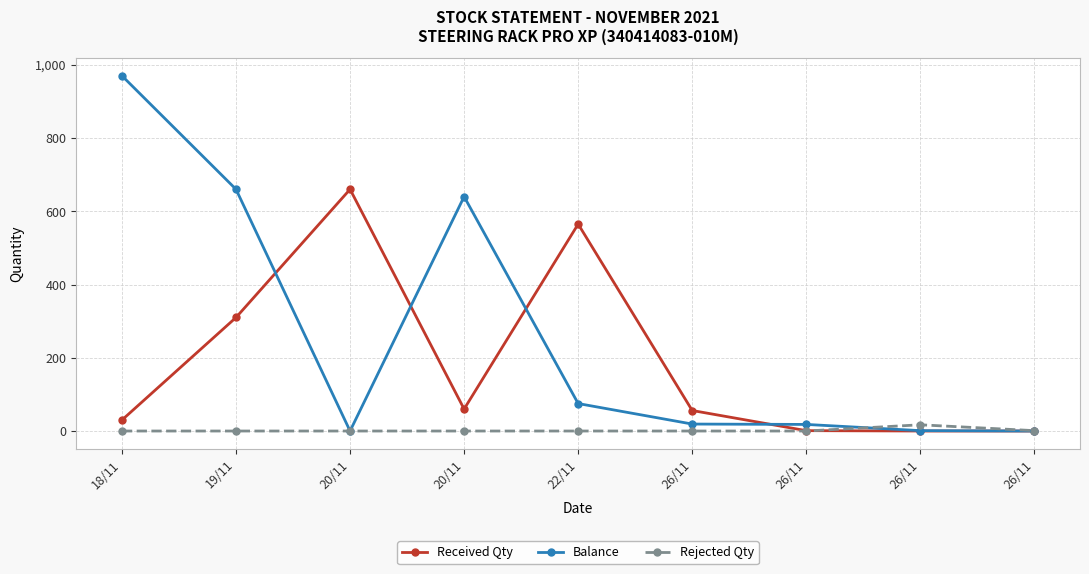

How many categories are shown in the chart?

9